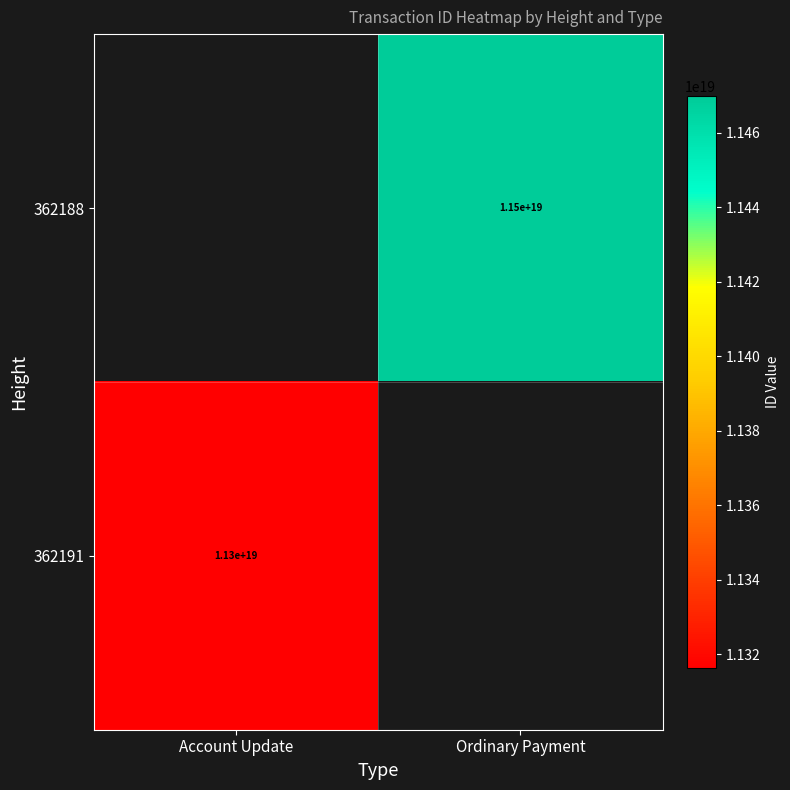

The value of 362188 at Ordinary Payment is 11500000000000000000. True or false?

True